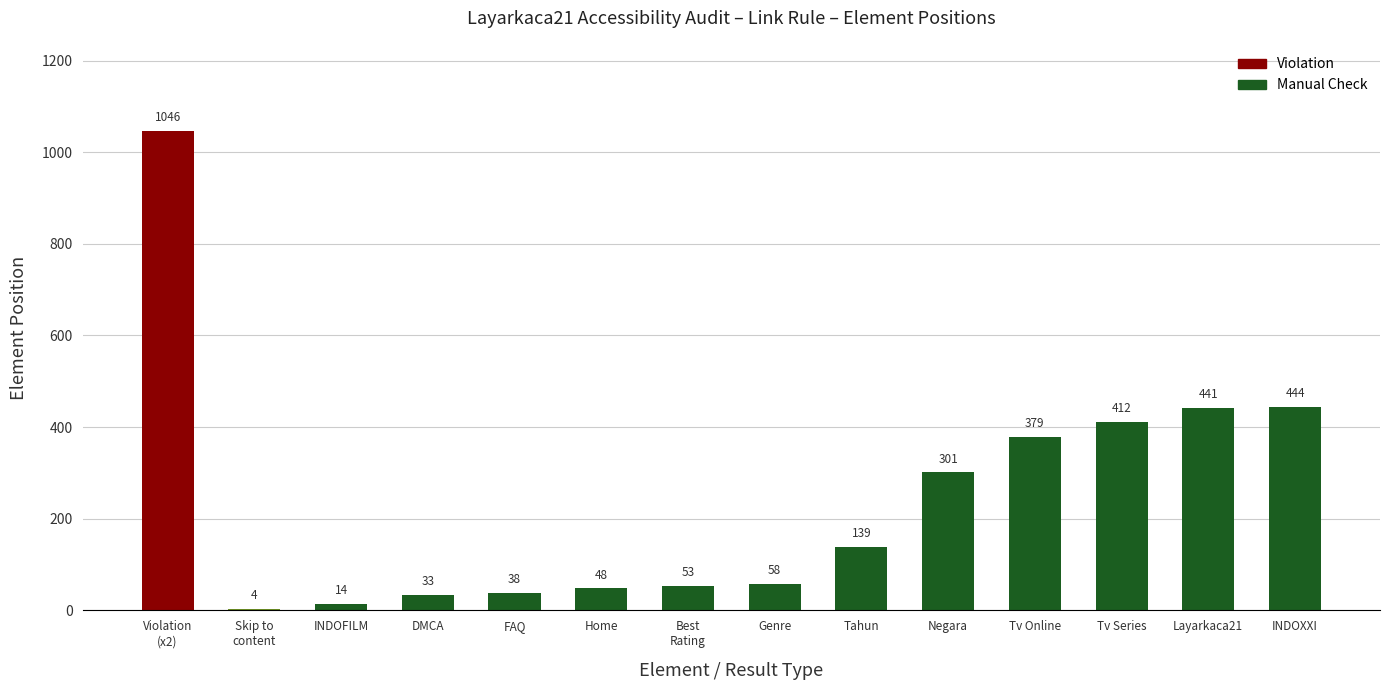

Are the bars grouped side by side (vs. stacked)?

No